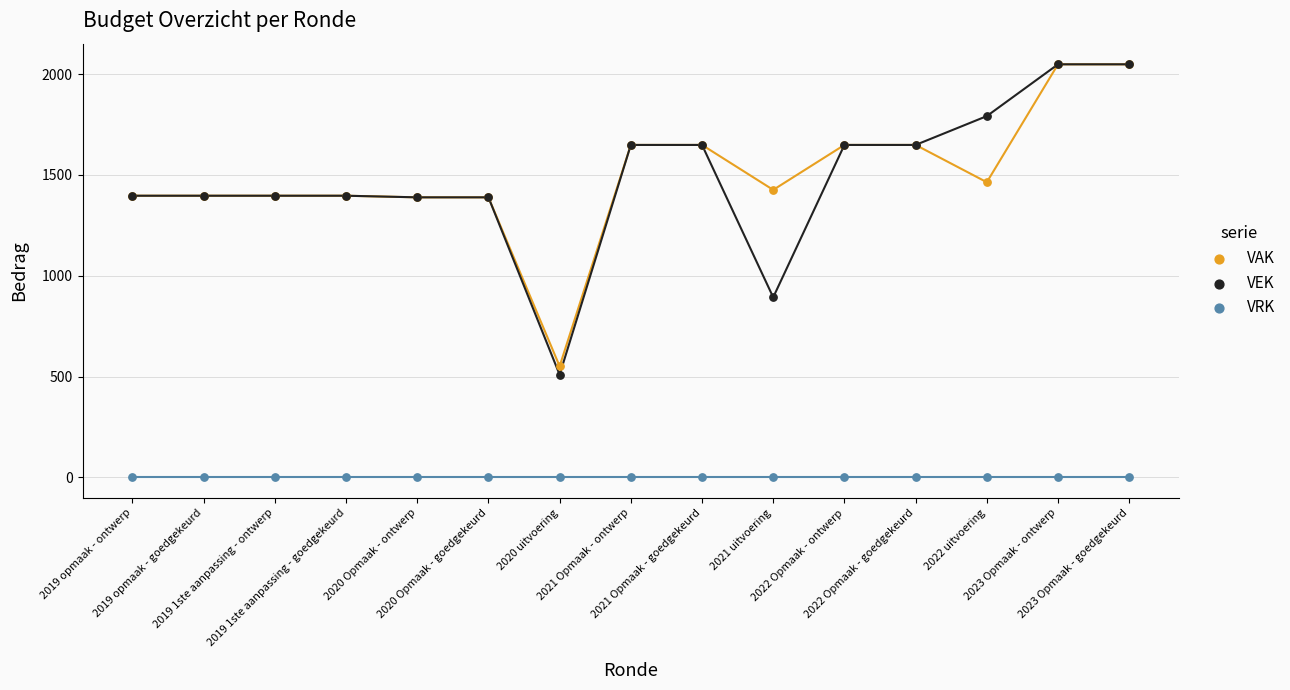

Across all series, what Y value is closest to 1024?

893